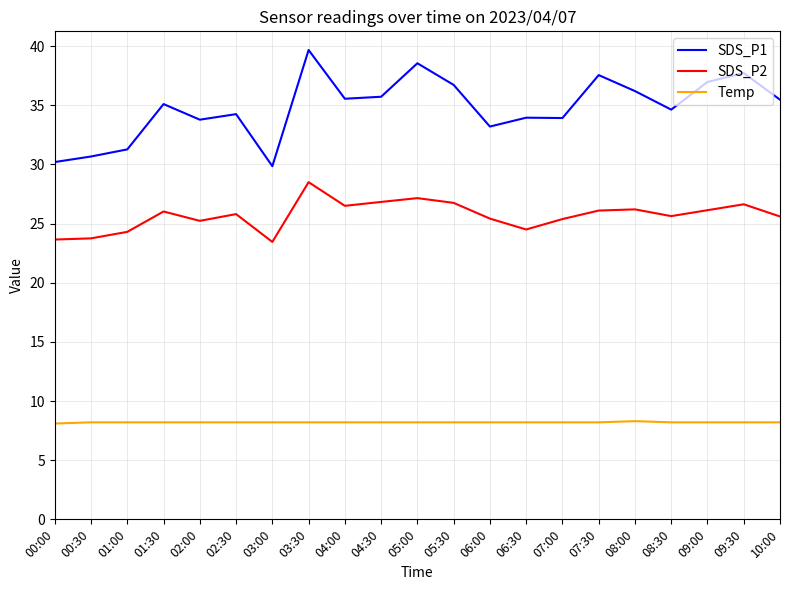

Which category has the highest value across all series?

03:30